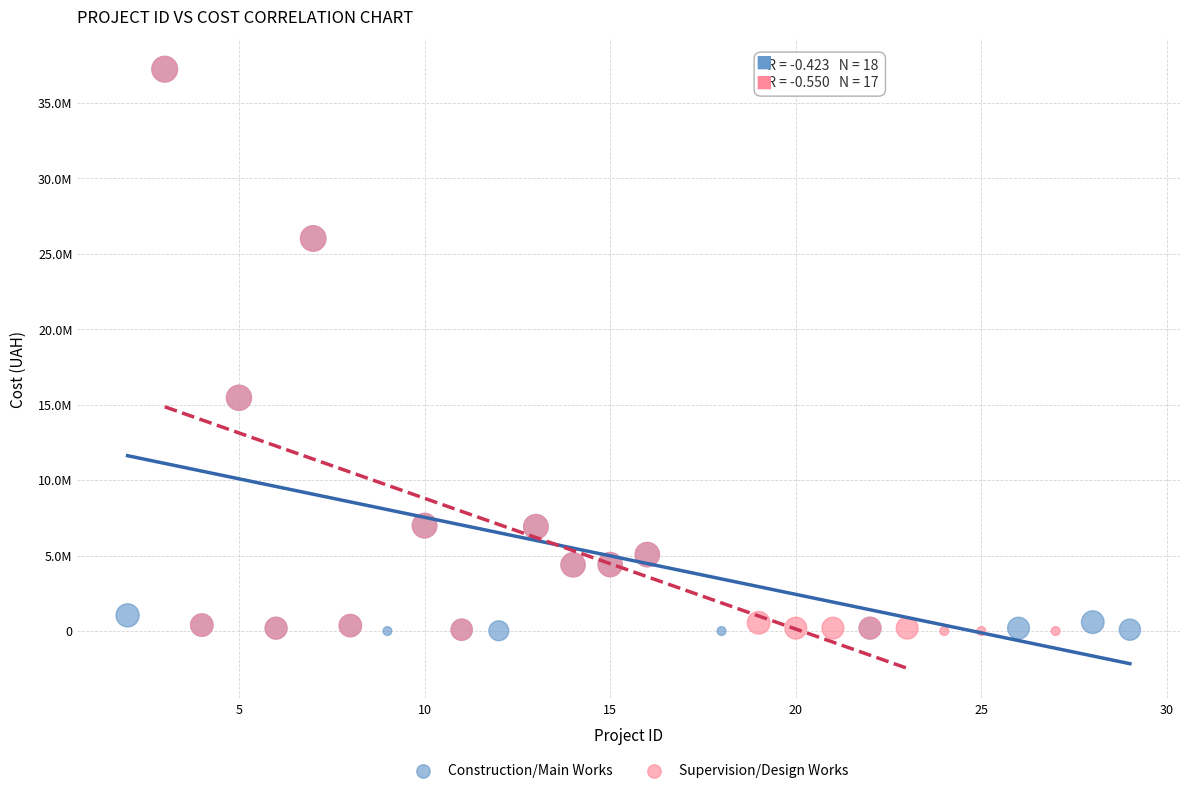

What are all the series names shown in the legend?

Construction/Main Works, Supervision/Design Works